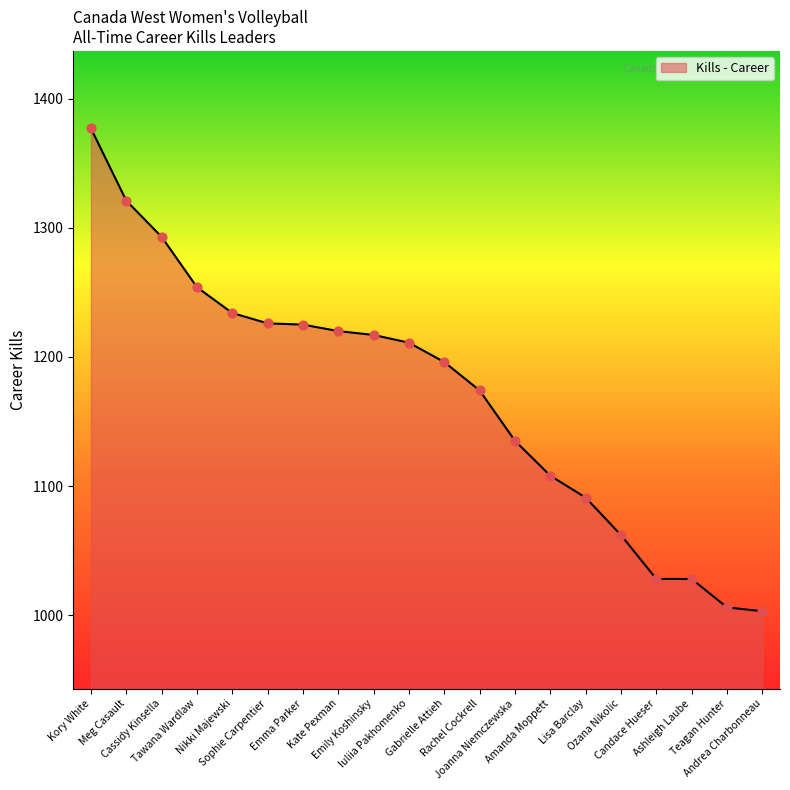

What is the change in value from Tawana Wardlaw to Lisa Barclay?

-163